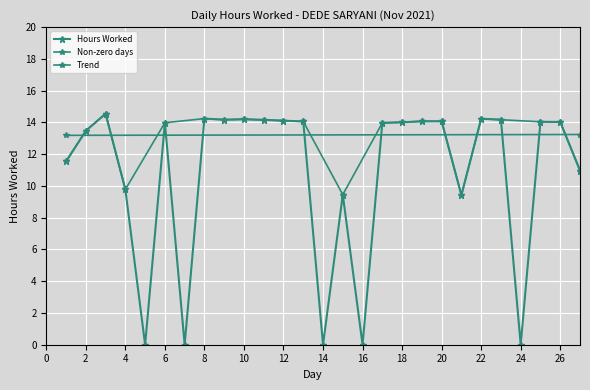

True or false: the data has more than 1 interior local peaks.

True